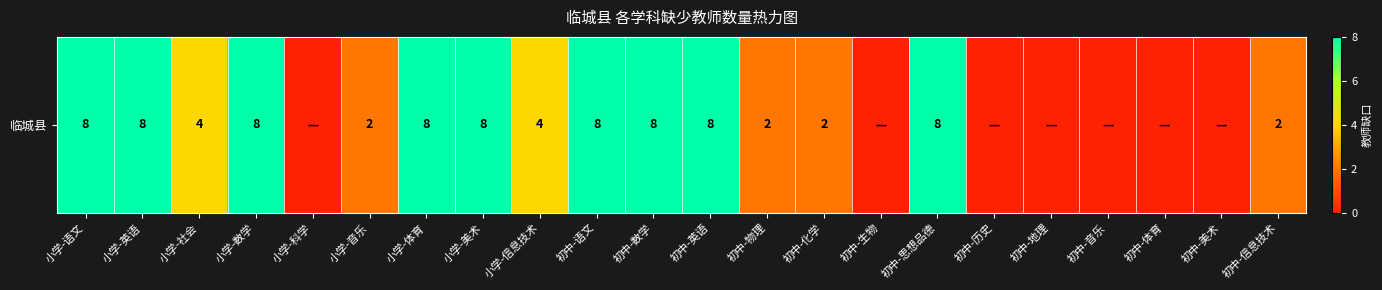

What is the approximate value at 初中-信息技术?

2